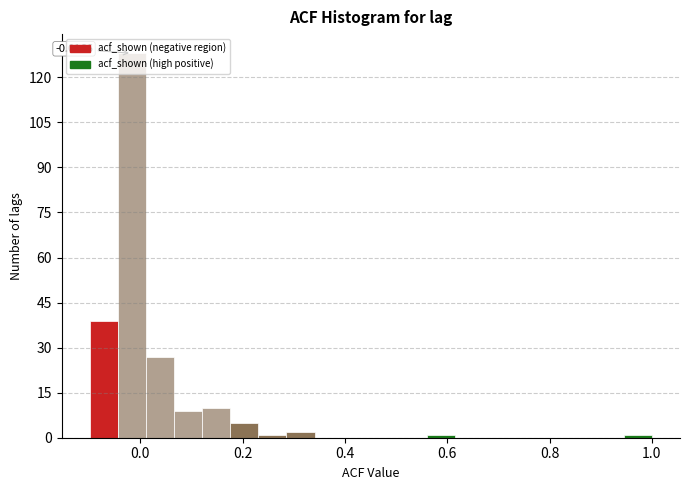

Around what value on the x-axis is the tallest bar? Give the approximate position of its centre, as read against the axis.

-0.02